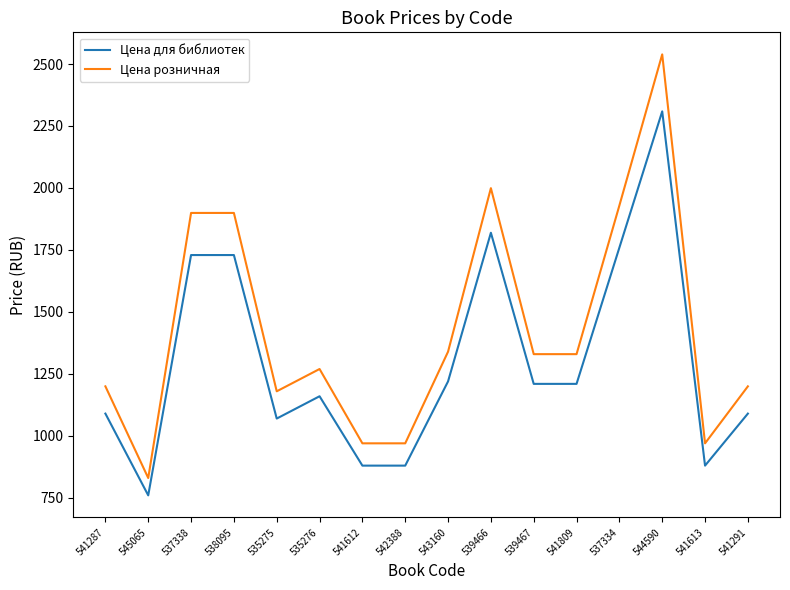

At which label does Цена для библиотек reach its peak?

544590